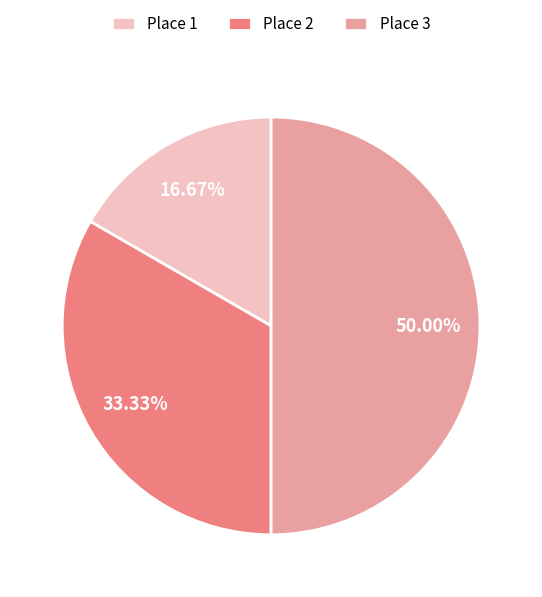

Does Place 1 account for over 50% of the chart?

No